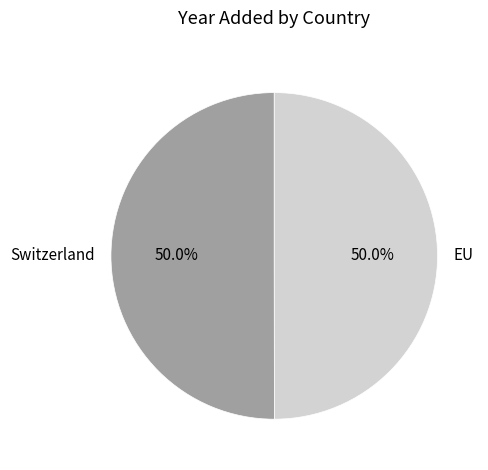

What is the ratio of the value at Switzerland to the value at EU?

1.0